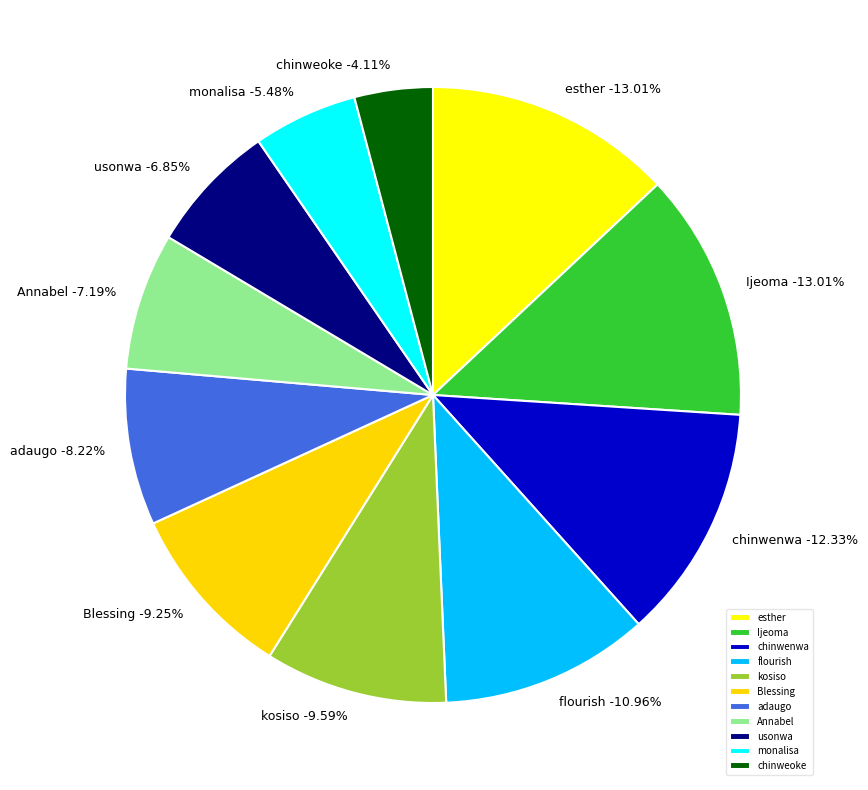

How many slices are in this pie chart?

11